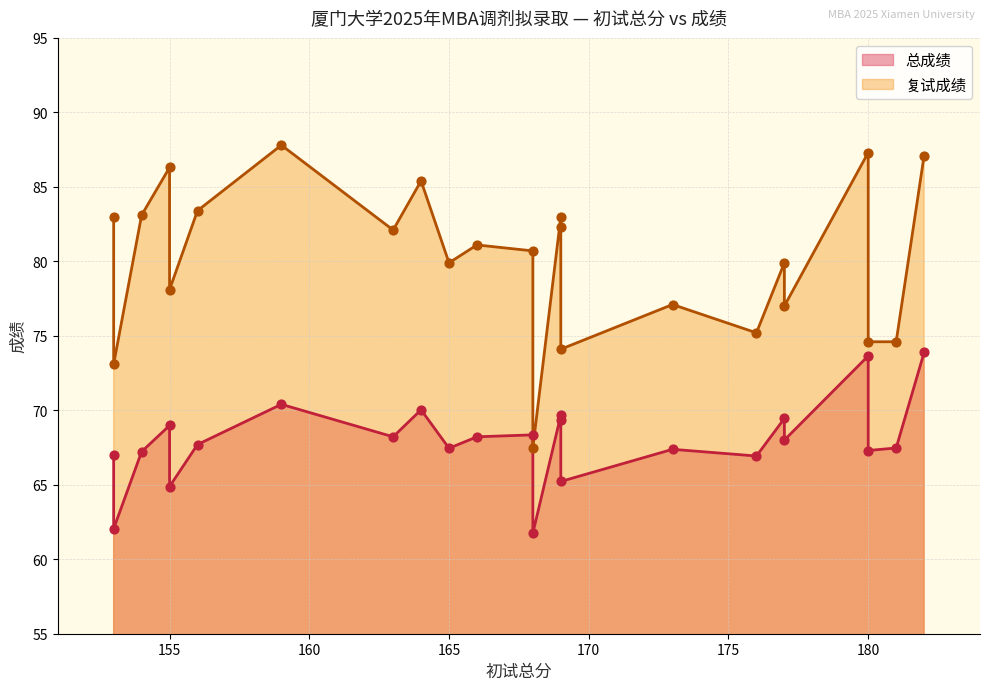

Which series has the widest spread of Y values?

复试成绩